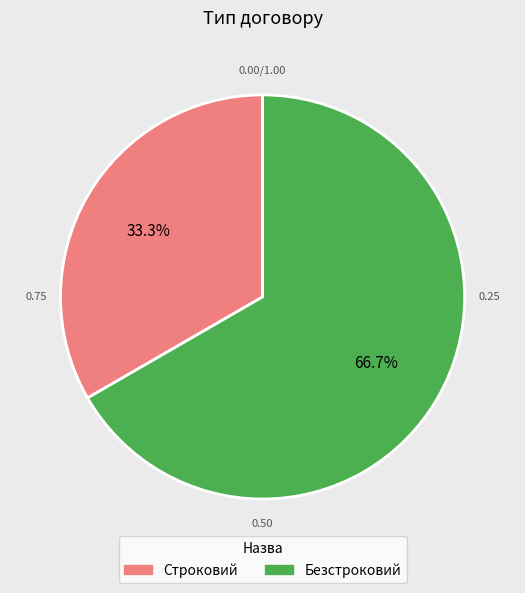

Is it true that Безстроковий is 72% of the pie?

False